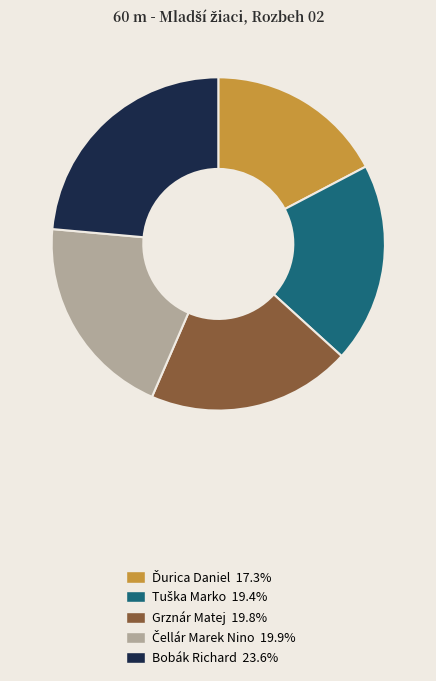

Which slice is the largest?

Bobák Richard